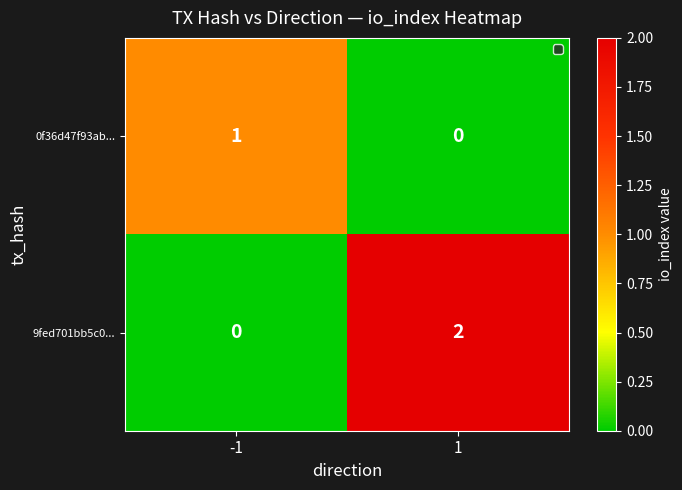

Is it true that 0f36d47f93ab... equals 1 at -1?

True